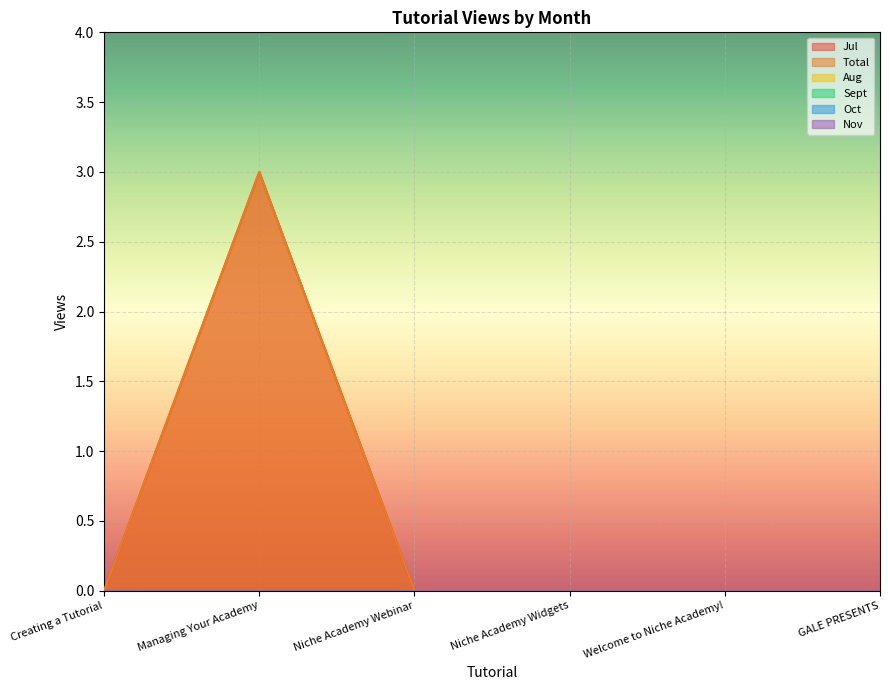

Reading right to left, list all the values displayed in this chart.

Jul: GALE PRESENTS=0	Welcome to Niche Academy!=0	Niche Academy Widgets=0	Niche Academy Webinar=0	Managing Your Academy=3	Creating a Tutorial=0
Total: GALE PRESENTS=0	Welcome to Niche Academy!=0	Niche Academy Widgets=0	Niche Academy Webinar=0	Managing Your Academy=3	Creating a Tutorial=0
Aug: GALE PRESENTS=0	Welcome to Niche Academy!=0	Niche Academy Widgets=0	Niche Academy Webinar=0	Managing Your Academy=0	Creating a Tutorial=0
Sept: GALE PRESENTS=0	Welcome to Niche Academy!=0	Niche Academy Widgets=0	Niche Academy Webinar=0	Managing Your Academy=0	Creating a Tutorial=0
Oct: GALE PRESENTS=0	Welcome to Niche Academy!=0	Niche Academy Widgets=0	Niche Academy Webinar=0	Managing Your Academy=0	Creating a Tutorial=0
Nov: GALE PRESENTS=0	Welcome to Niche Academy!=0	Niche Academy Widgets=0	Niche Academy Webinar=0	Managing Your Academy=0	Creating a Tutorial=0